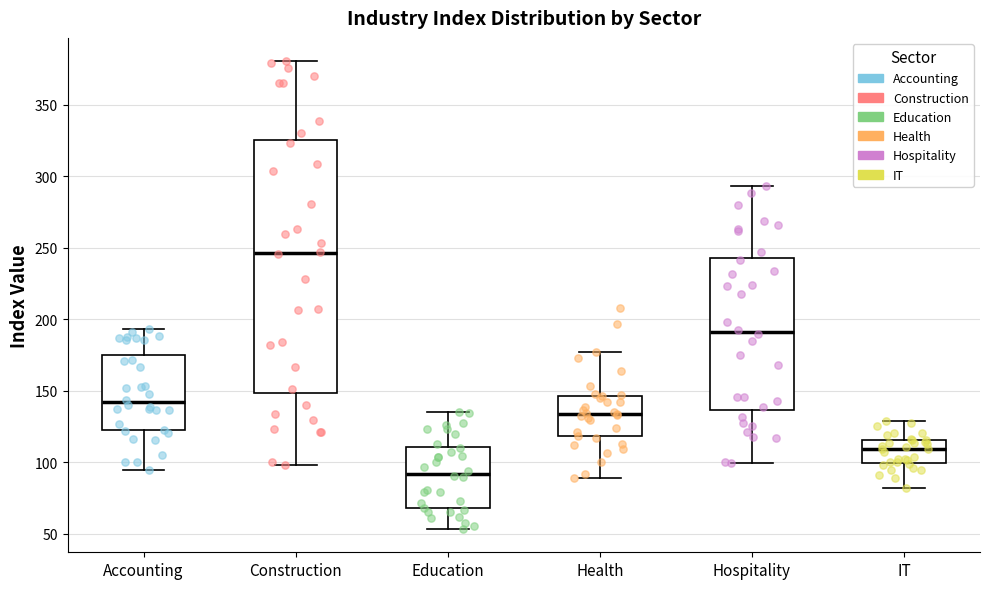

Comparing the boxes themselves (not the whiskers), which one is the tallest?

Construction